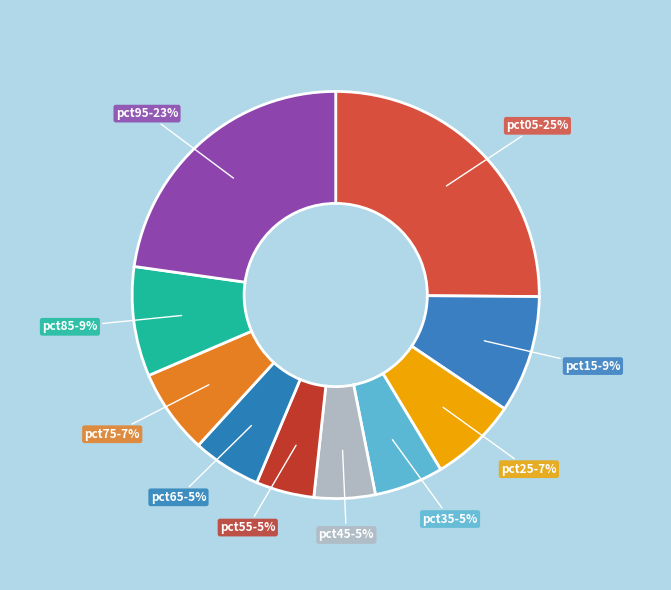

True or false: pct75 accounts for 7% of the total.

True